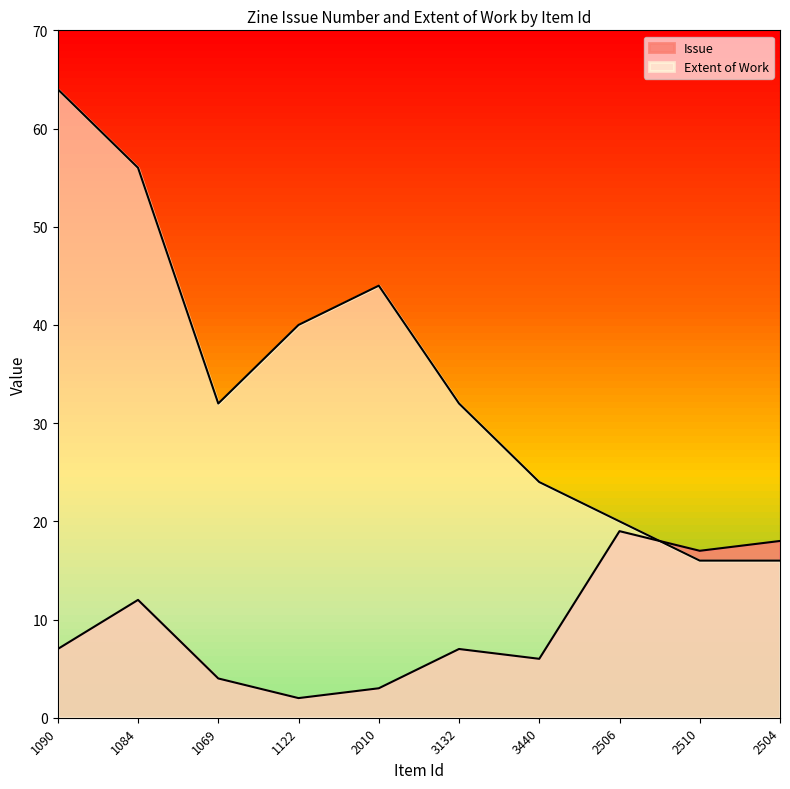

True or false: Extent of Work has more than 1 interior local peaks.

False